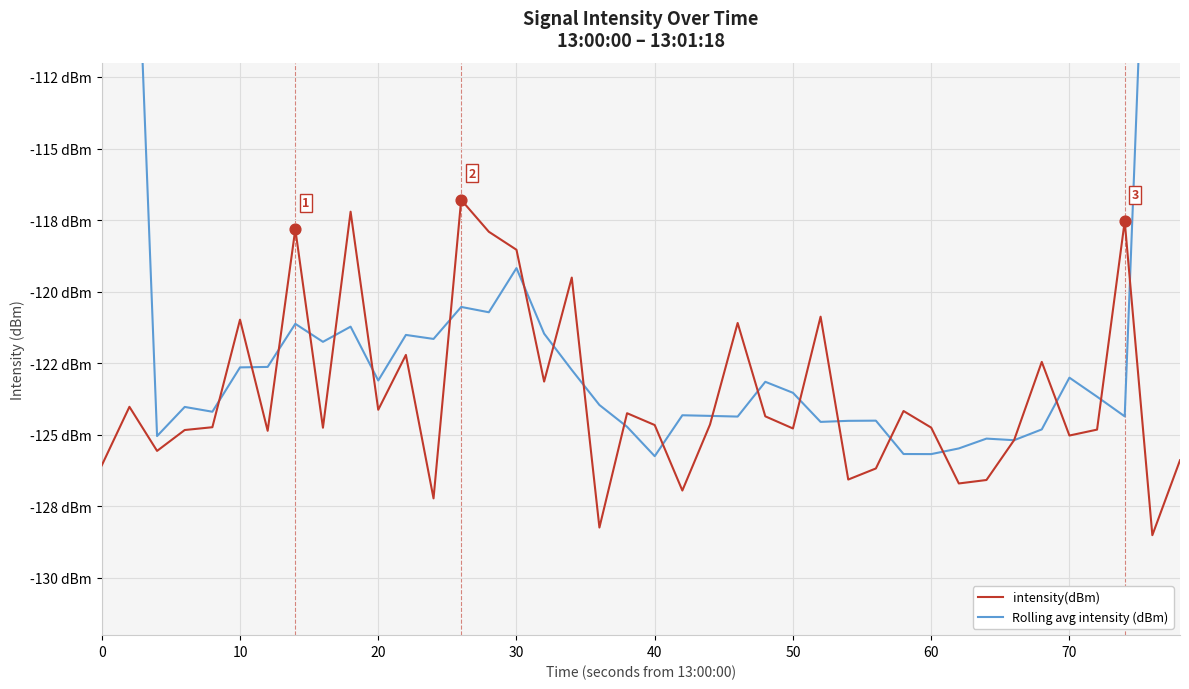

What are all the series names shown in the legend?

intensity(dBm), Rolling avg intensity (dBm)